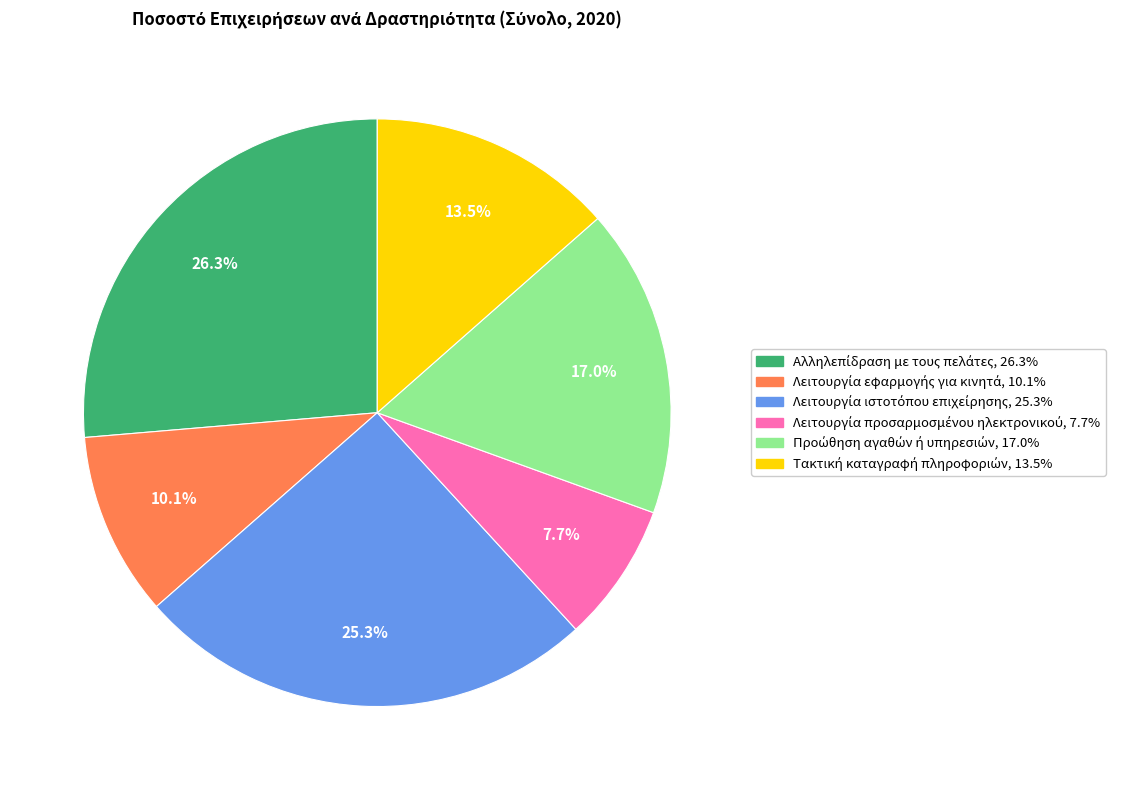

Is there any slice that represents more than half of the pie?

No